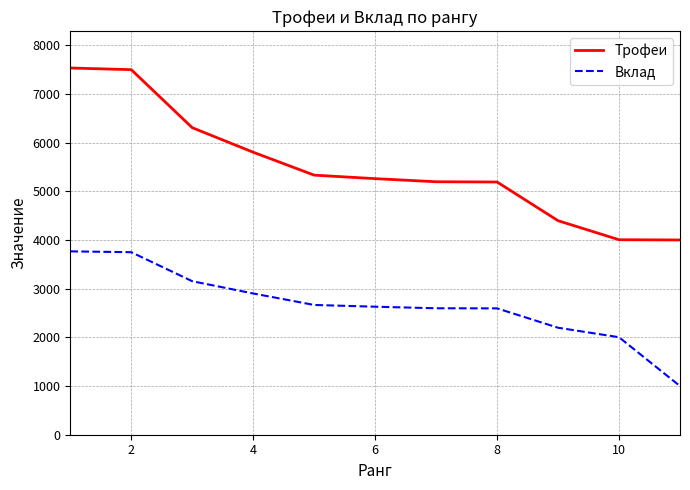

What is the smallest value displayed?

1000